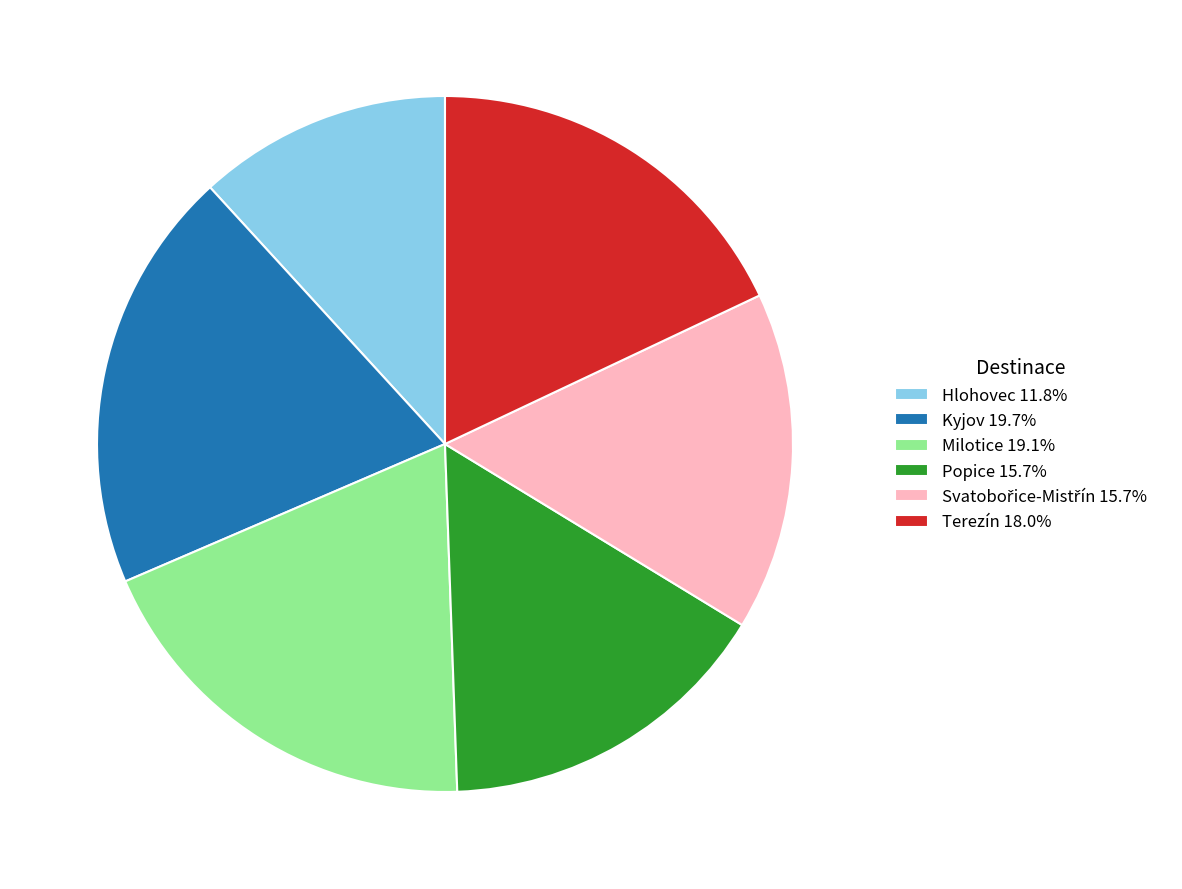

What is the smallest slice in the pie chart?

Hlohovec